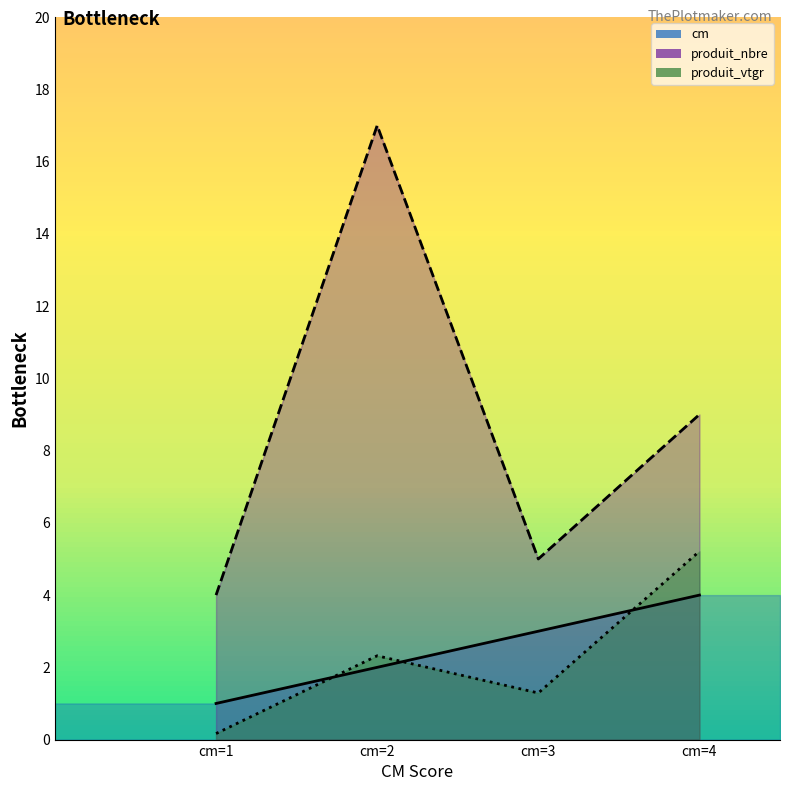

Is it true that cm equals 1.1 at cm=3?

False